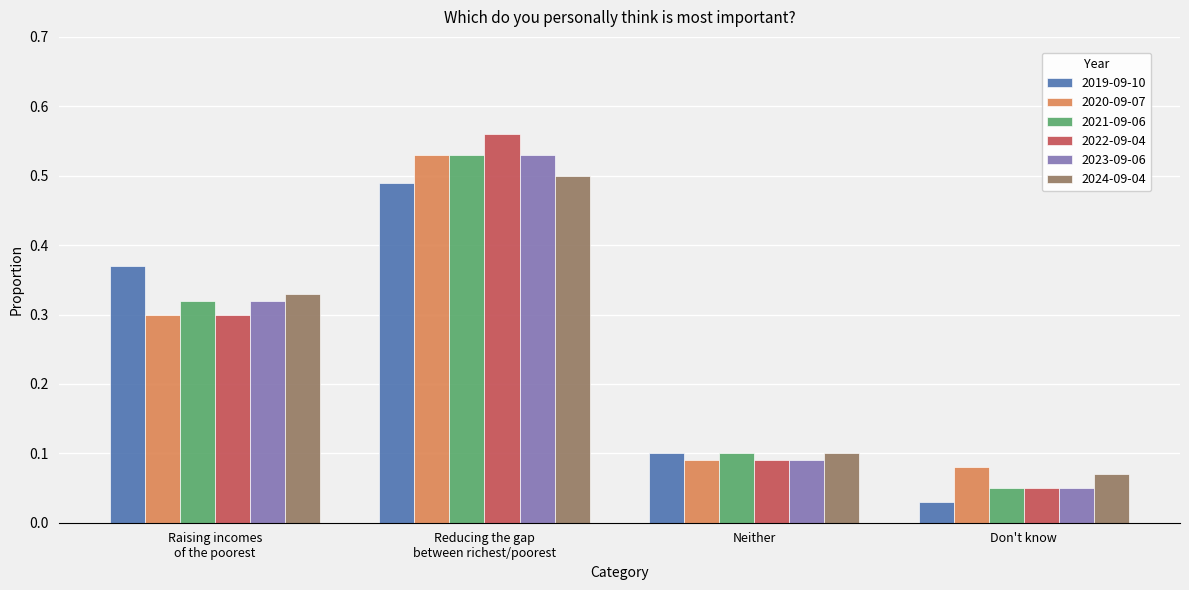

What is the average value of the 2019-09-10 series?

0.2